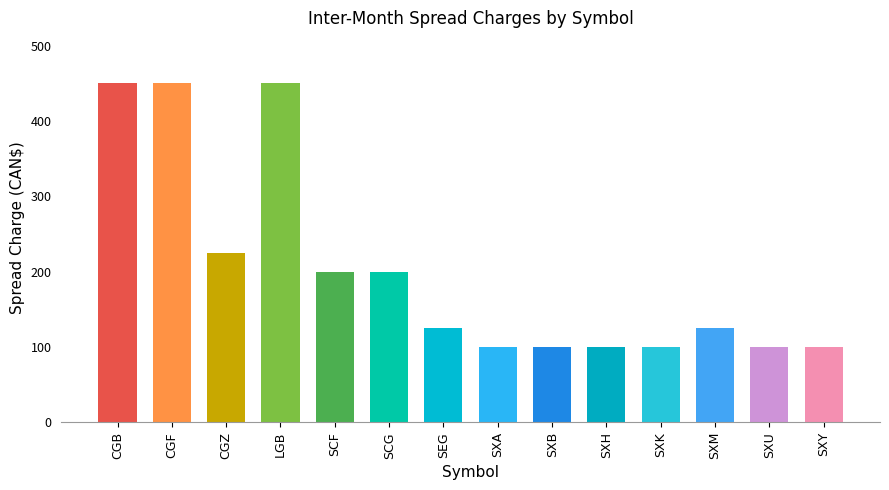

Where is the data nearest to the value 275?

CGZ